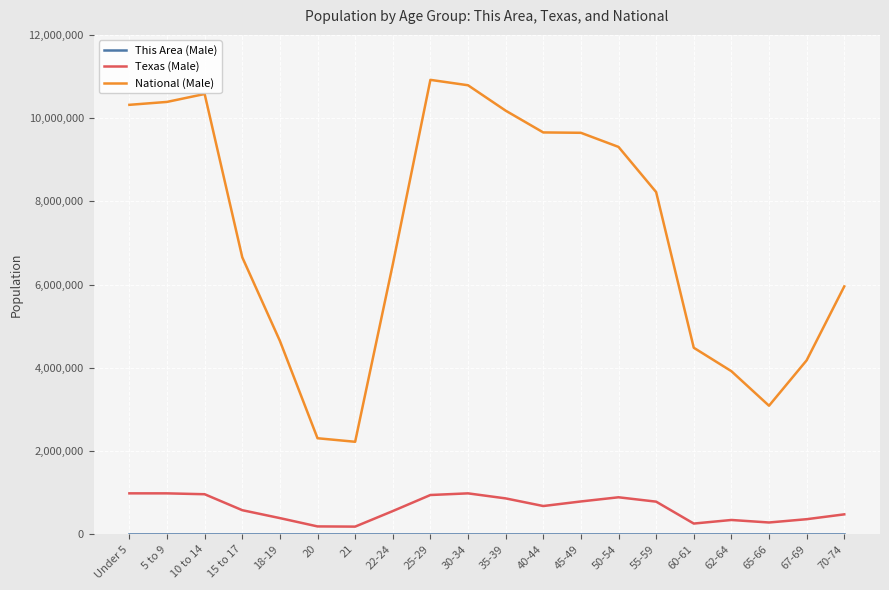

What position from the right is 5 to 9?

19